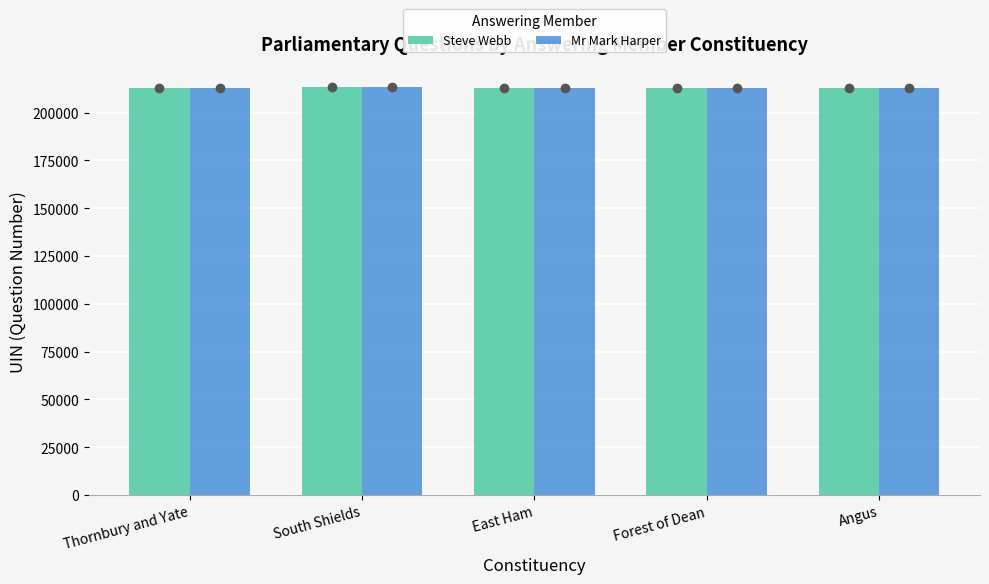

What is the approximate value of Mr Mark Harper at Forest of Dean, to the nearest 10?

212980